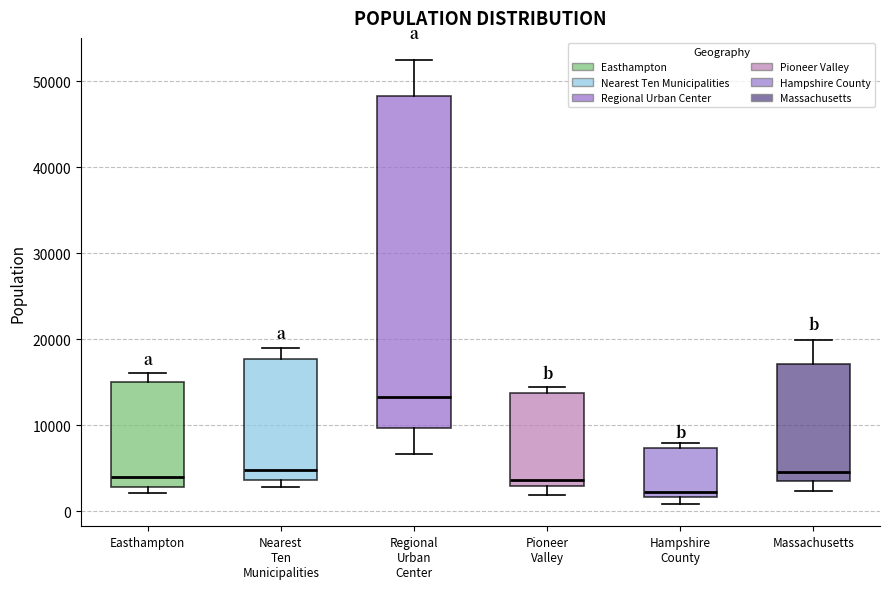

Reading left to right, read every box against the y-axis: the position of its median line, the range the box covers, and the ends of its whiskers. The values are not printed on the chart, so give them approximately, as read against the axis.

Easthampton: median 4000, box 3000 to 15000, whiskers 2000 to 16000
Nearest Ten Municipalities: median 5000, box 4000 to 18000, whiskers 3000 to 19000
Regional Urban Center: median 13000, box 10000 to 48000, whiskers 7000 to 52000
Pioneer Valley: median 4000, box 3000 to 14000, whiskers 2000 to 14000 (just above the box's upper edge)
Hampshire County: median 2000 (just above the box's lower edge), box 2000 to 7000, whiskers 1000 to 8000
Massachusetts: median 5000, box 4000 to 17000, whiskers 2000 to 20000